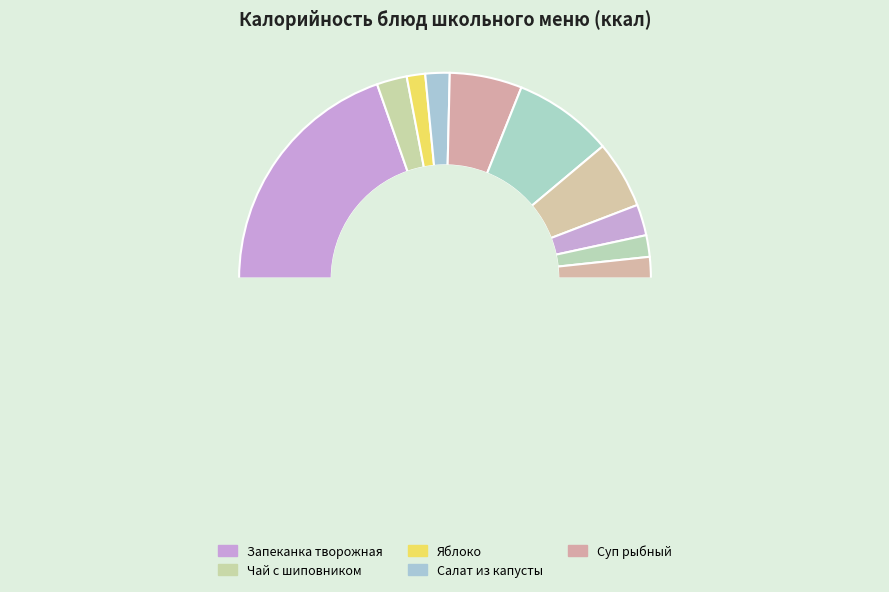

Is Хлеб ржано-пшеничный the majority of the pie?

No